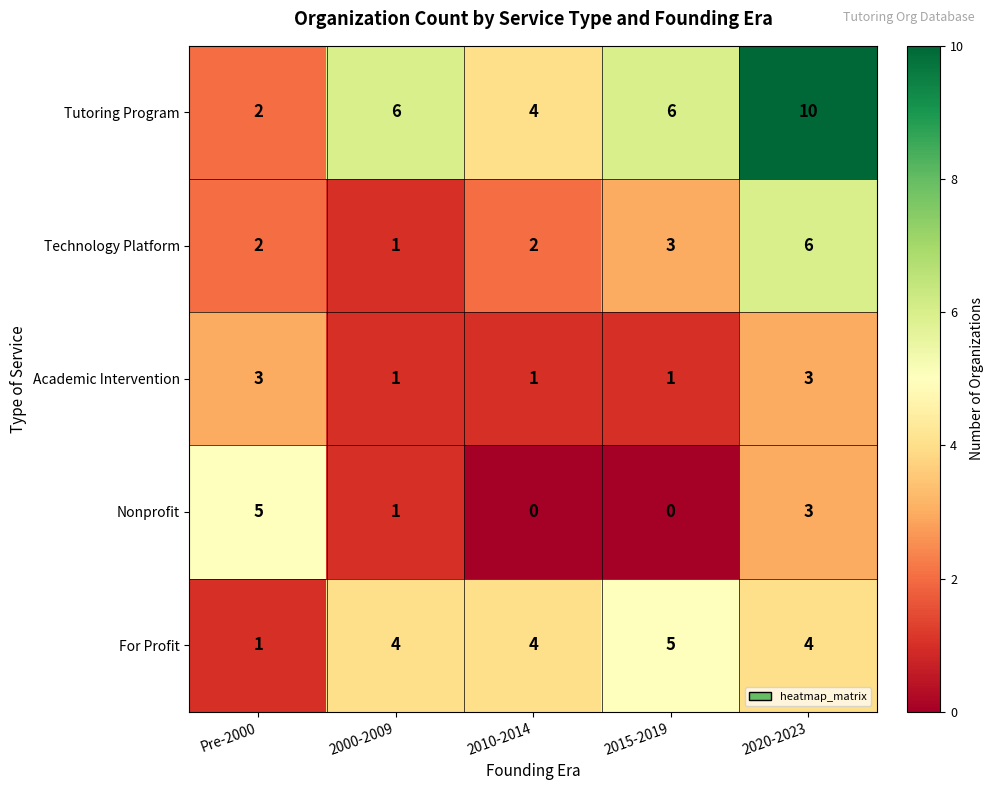

What is the spread (max minus min) of values at Pre-2000?

4